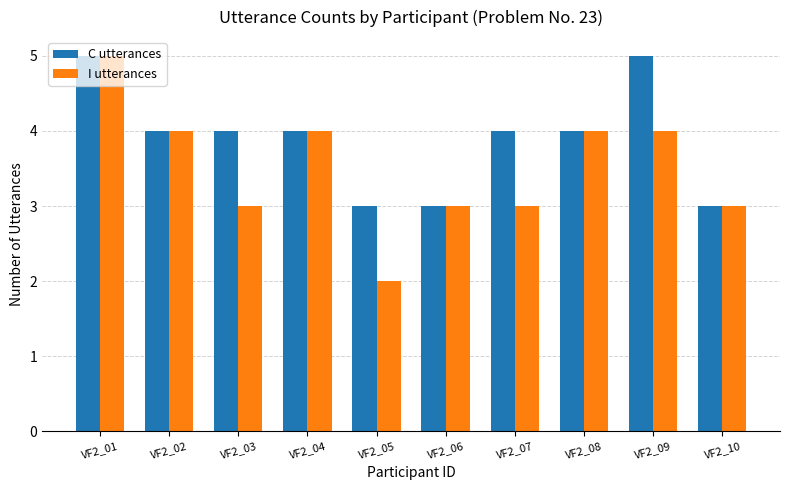

Reading left to right, what are all the values shown in this chart?

C utterances: VF2_01=5	VF2_02=4	VF2_03=4	VF2_04=4	VF2_05=3	VF2_06=3	VF2_07=4	VF2_08=4	VF2_09=5	VF2_10=3
I utterances: VF2_01=5	VF2_02=4	VF2_03=3	VF2_04=4	VF2_05=2	VF2_06=3	VF2_07=3	VF2_08=4	VF2_09=4	VF2_10=3